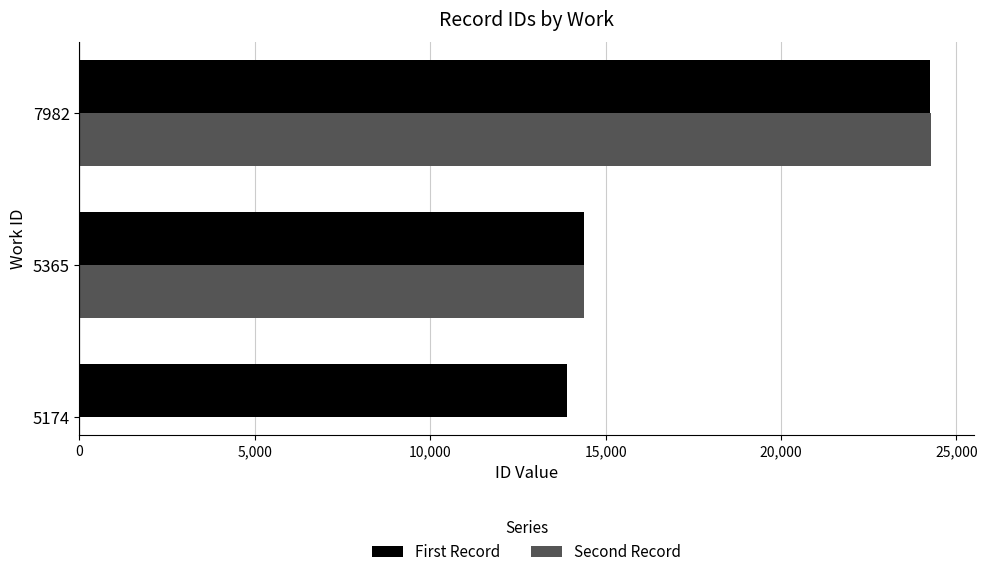

The First Record series shows 23998 at 5174. True or false?

False